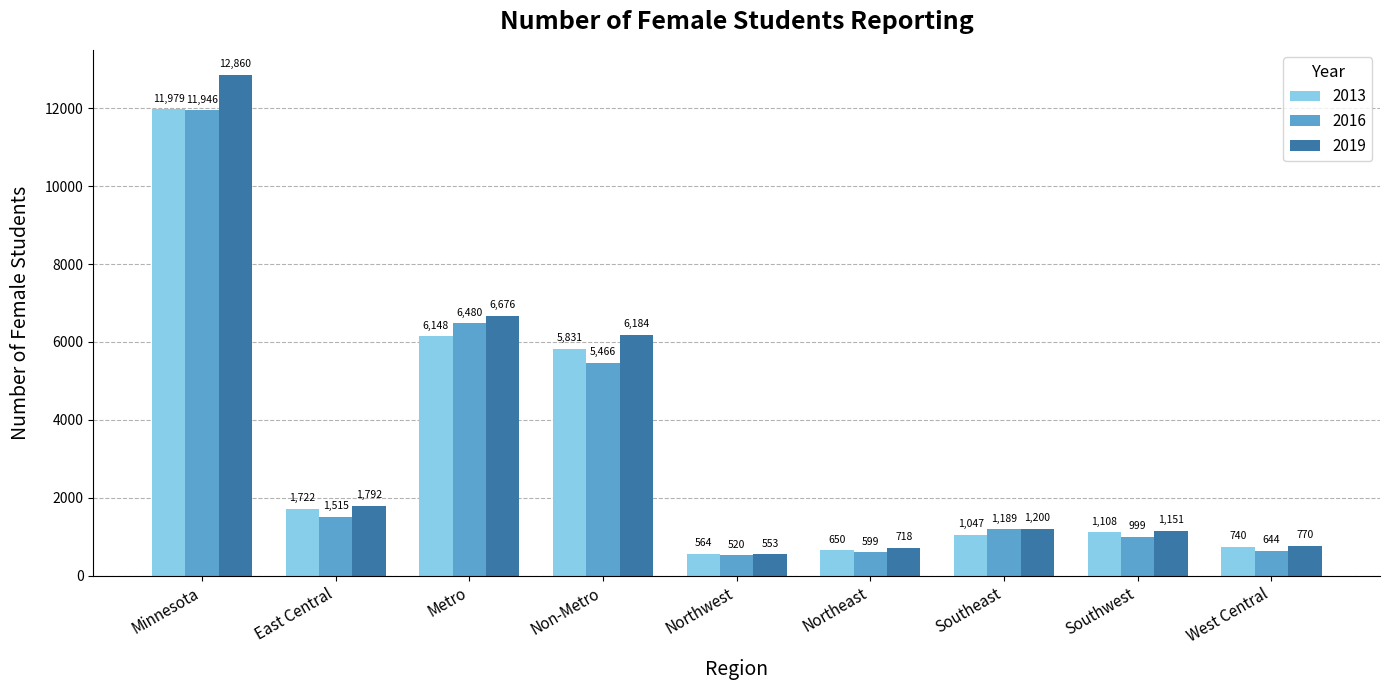

At how many categories does at least one series exceed 5484?

3